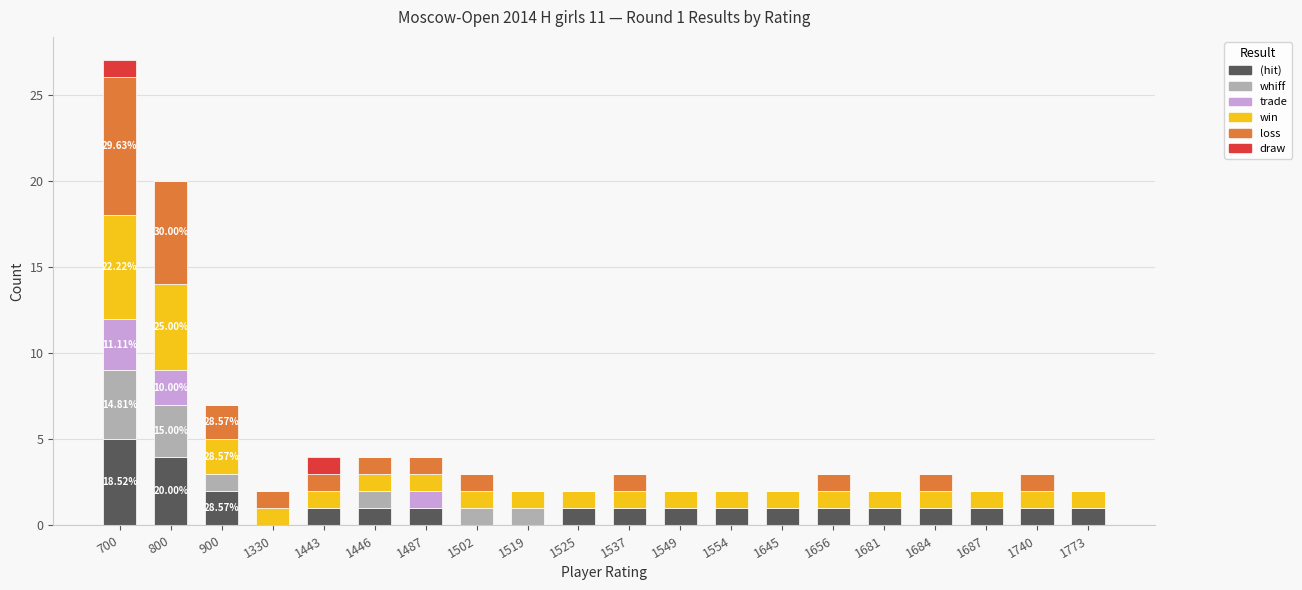

How many series are shown in this chart?

6